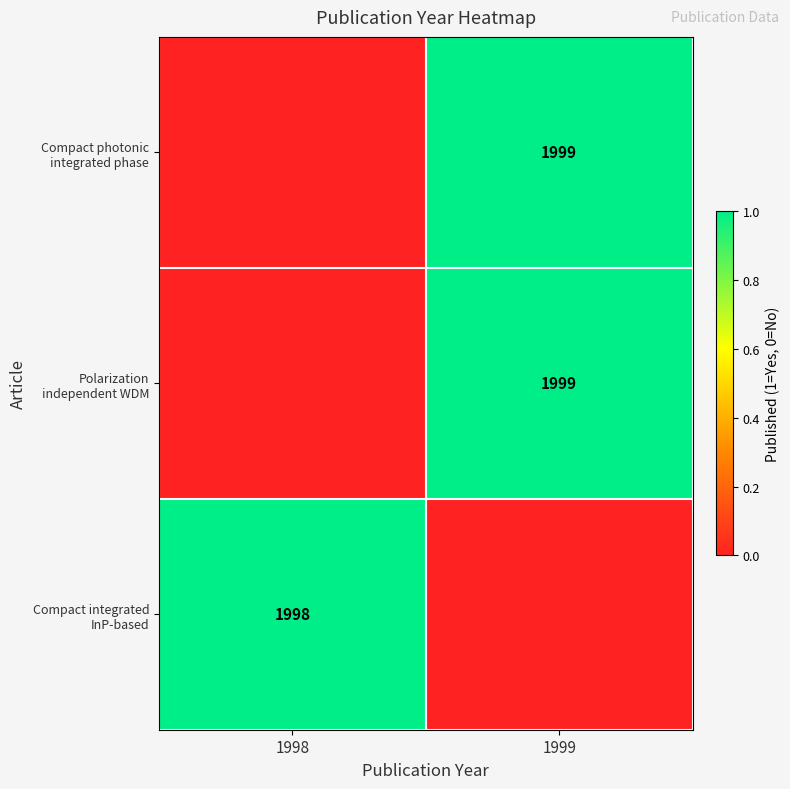

How many series are shown in this chart?

3